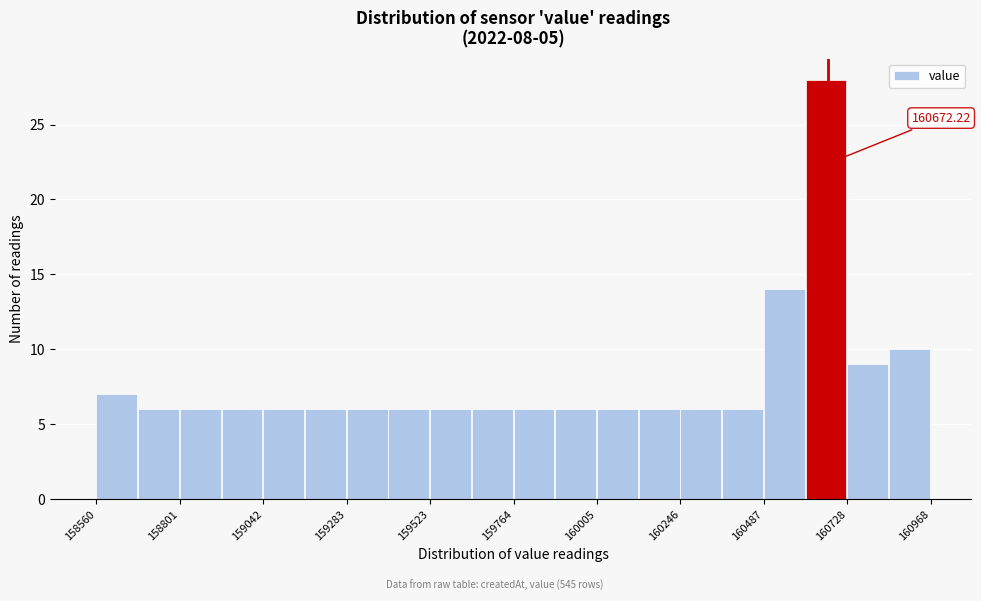

Around what value on the x-axis is the tallest bar? Give the approximate position of its centre, as read against the axis.

160650